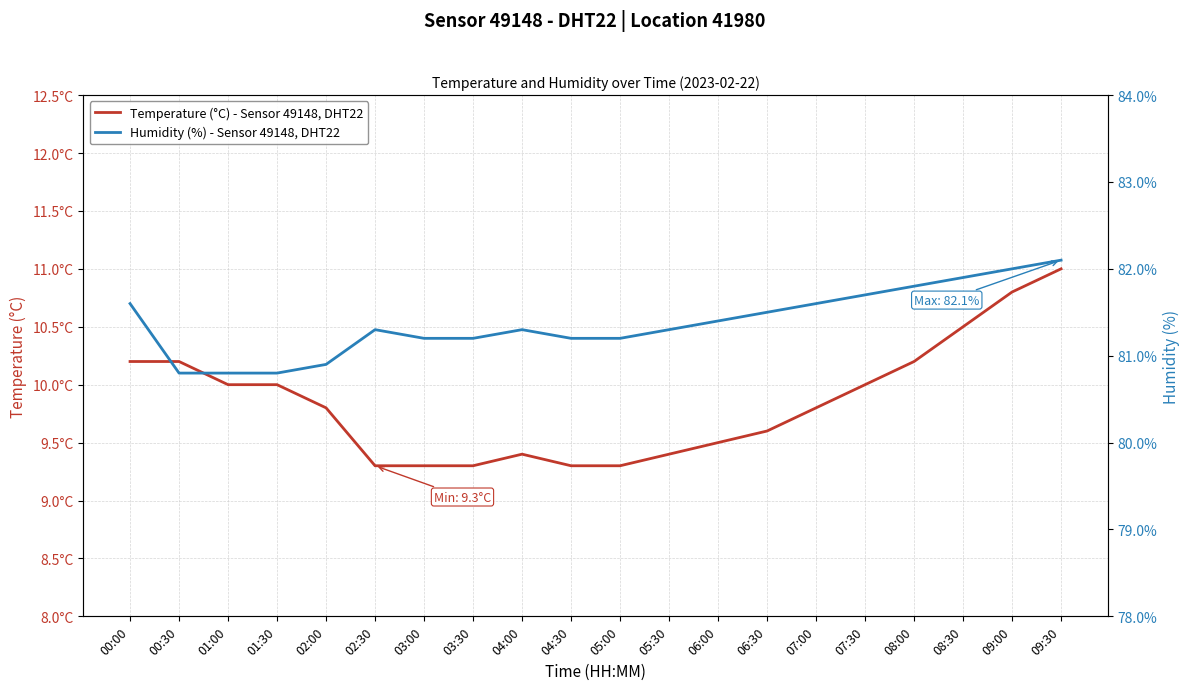

Rank the series by their average value, from lowest to highest.

Temperature (°C) - Sensor 49148, DHT22, Humidity (%) - Sensor 49148, DHT22